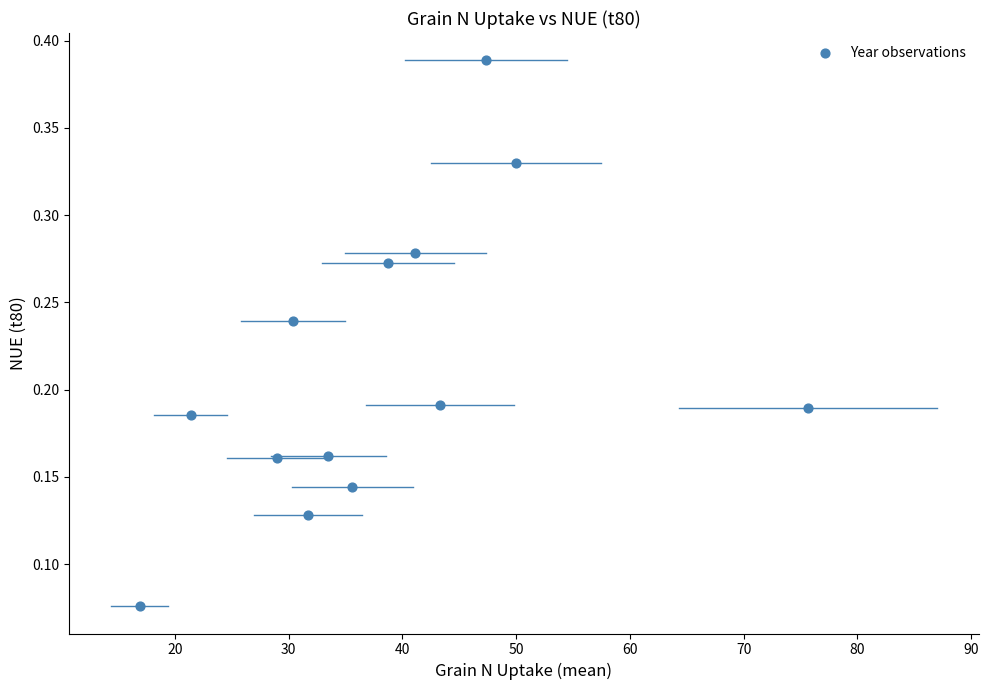

What is the range of X values (max minus min)?

58.8